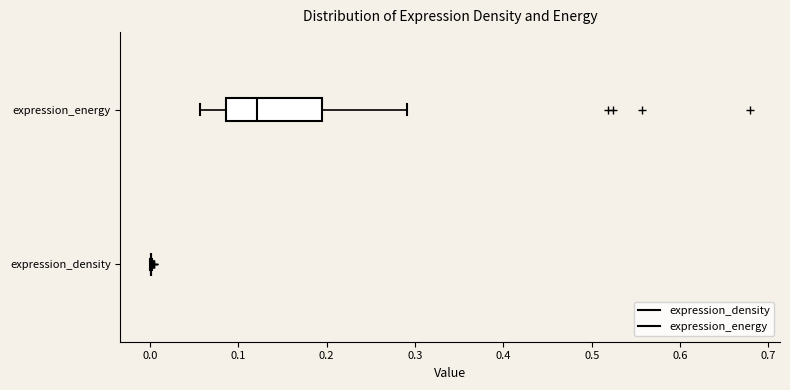

Where is the left edge of the box for expression_energy on the x-axis? The values are not printed on the chart, so give them approximately, as read against the axis.

0.09